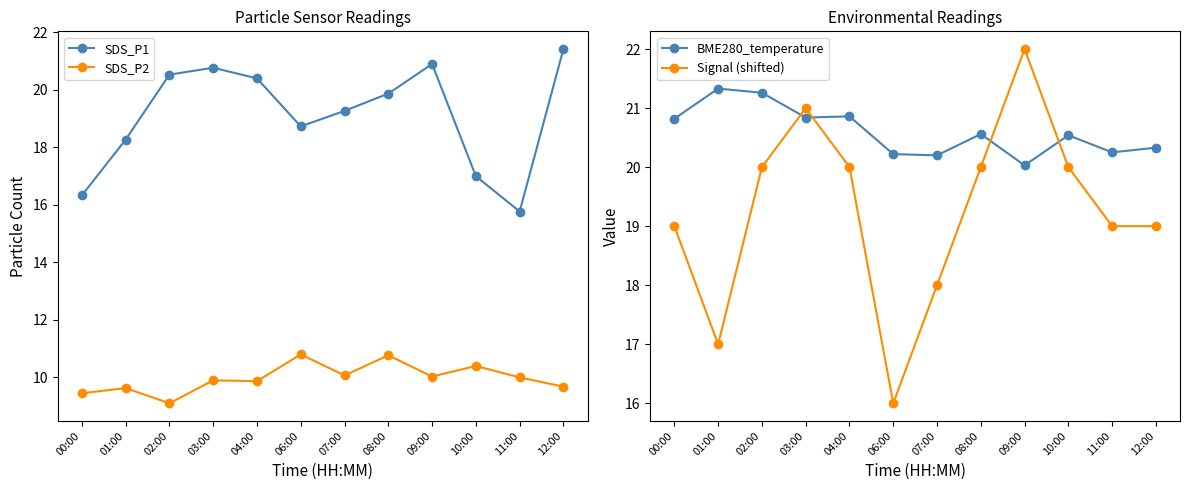

At which label does Signal (shifted) first exceed 20?

03:00